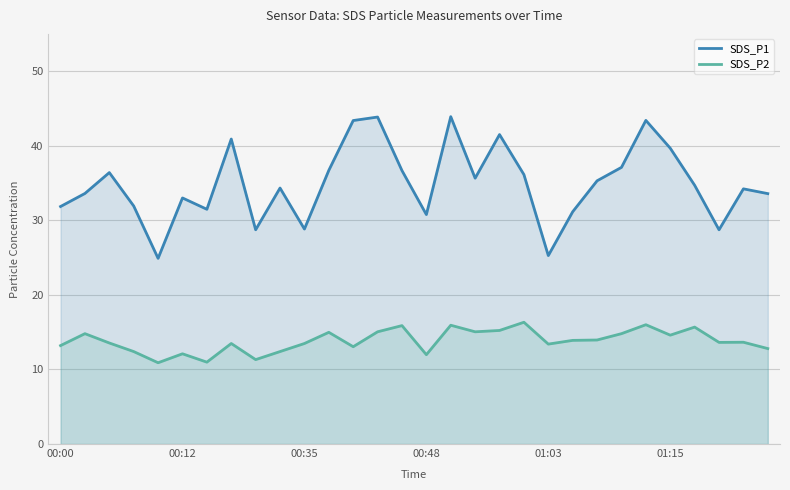

At which category is the sum across all series the highest?

16